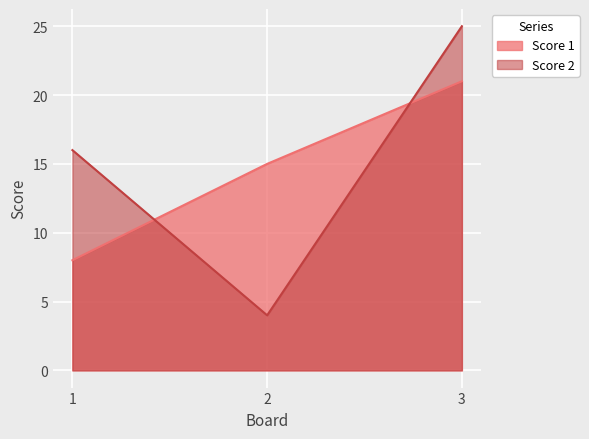

The Score 1 series shows 8 at 1. True or false?

True